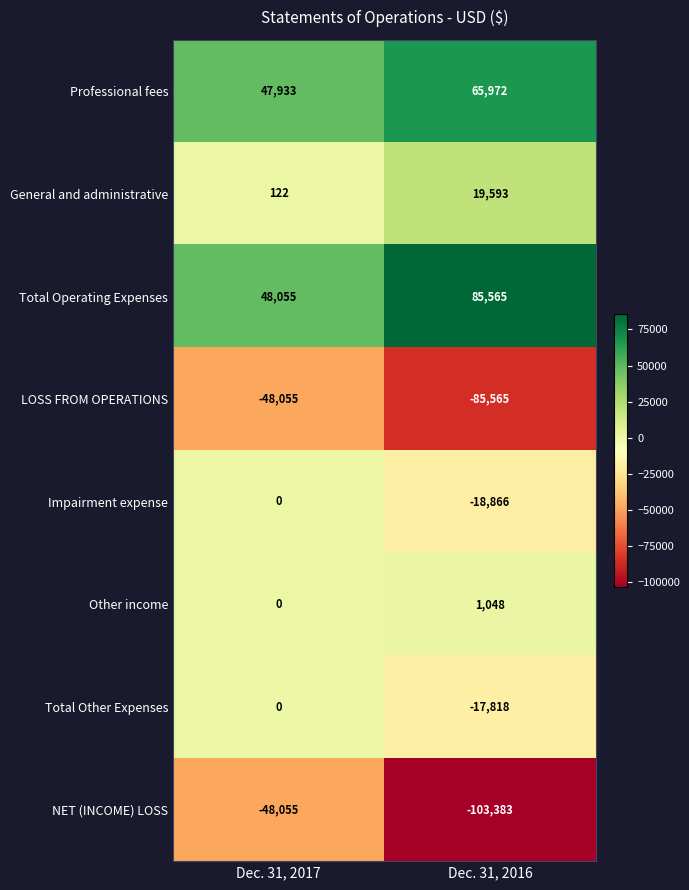

Between Dec. 31, 2017 and Dec. 31, 2016, which series saw the biggest shift?

NET (INCOME) LOSS